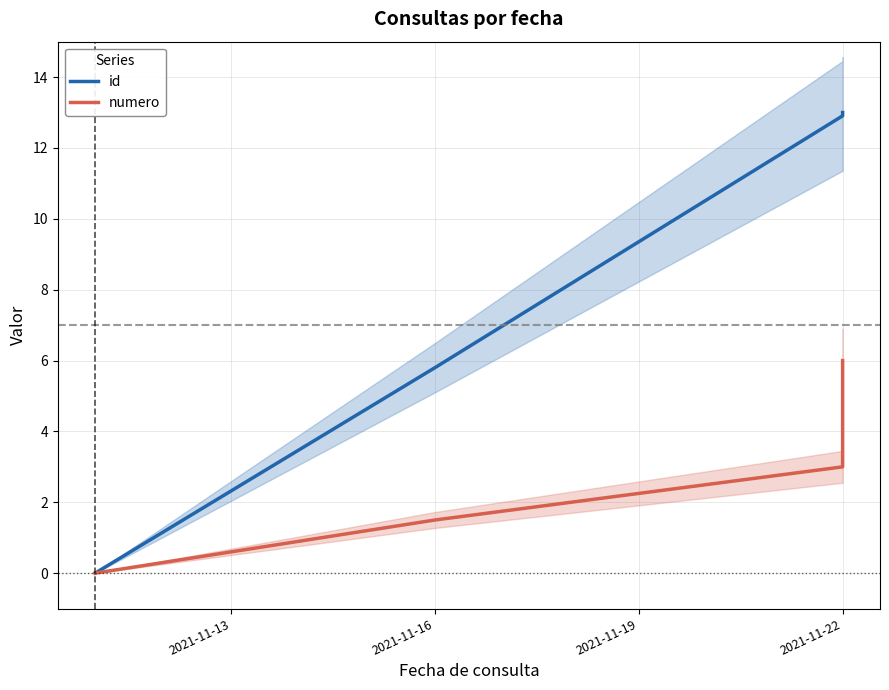

True or false: id and numero intersect in this chart.

False